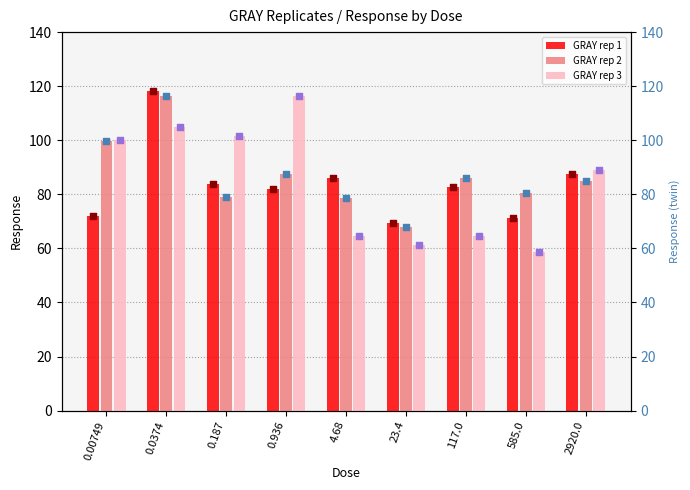

Which series reaches the maximum Y coordinate?

GRAY rep 1